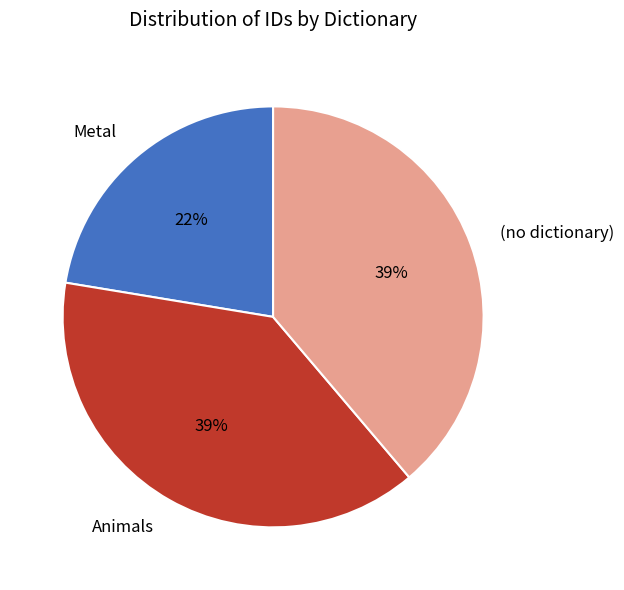

The Animals slice represents 25% of the pie. True or false?

False